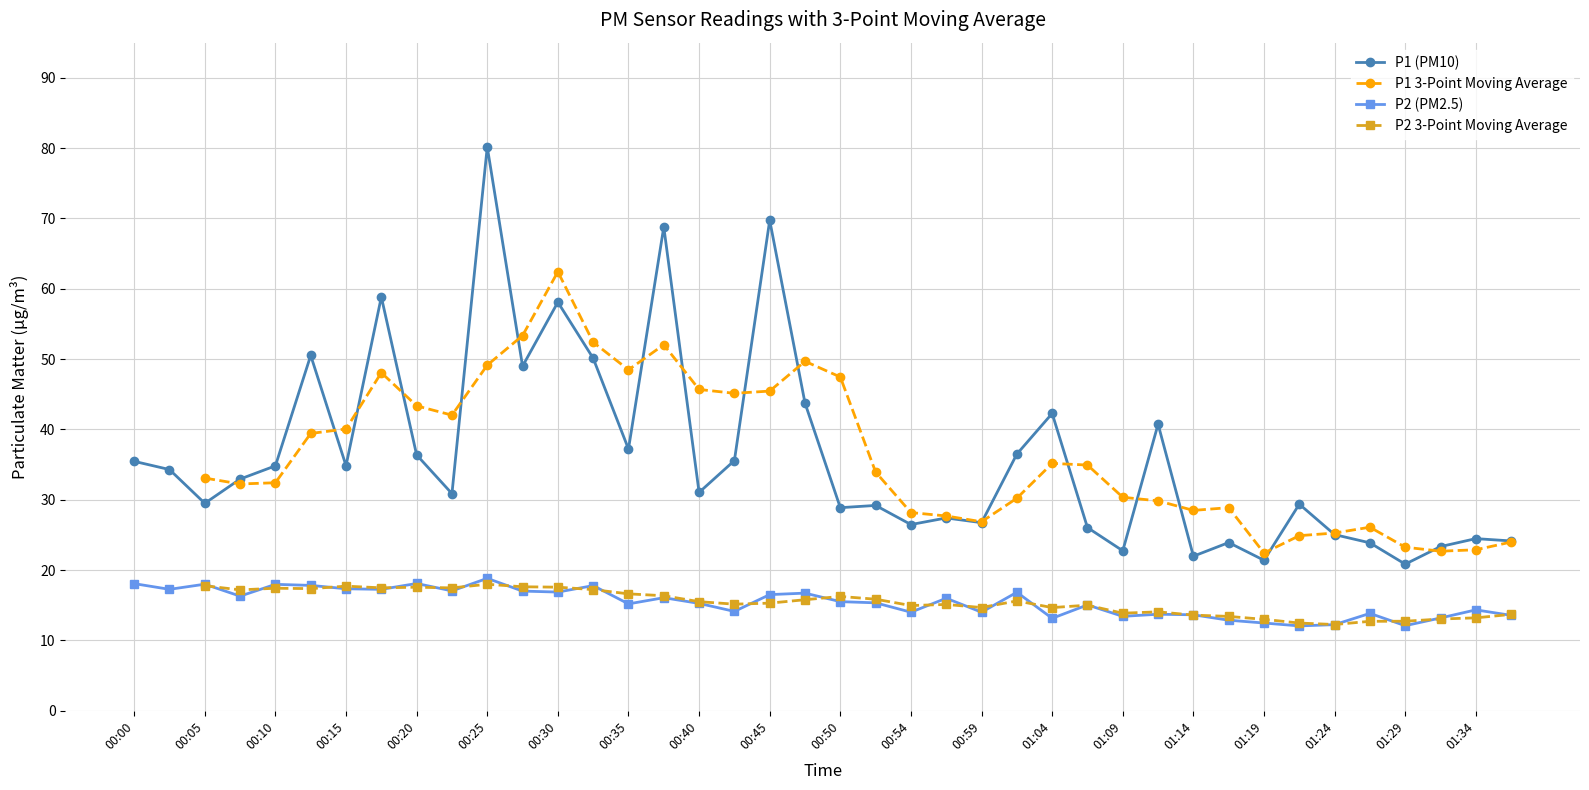

In P1, how many points are lower than both neighbors (excluding endpoints)?

13